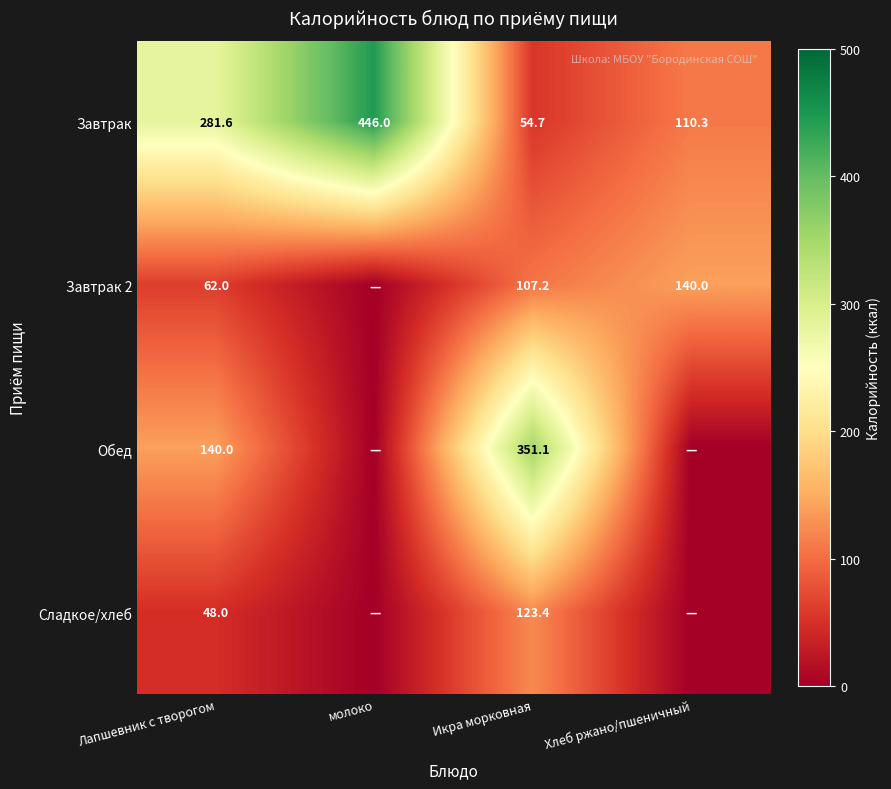

True or false: Завтрак 2 has a value of 140.0 at Хлеб ржано/пшеничный.

True